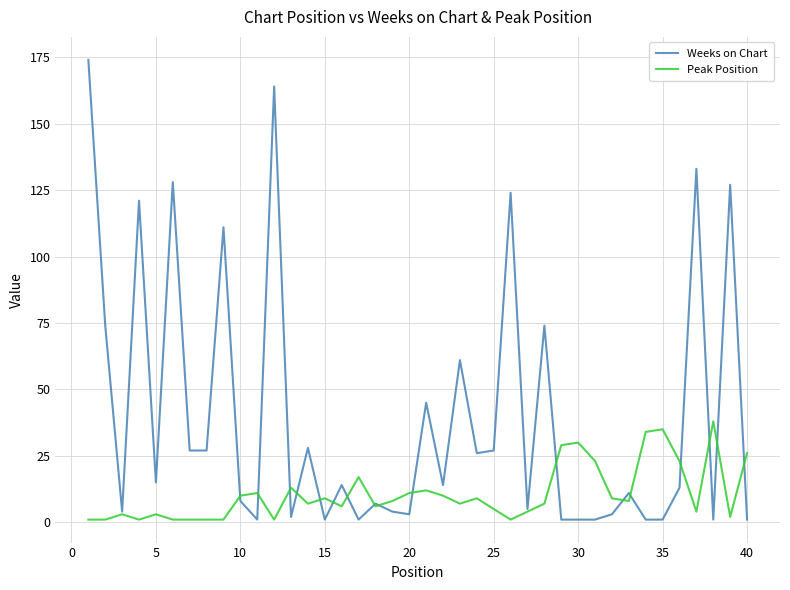

Rank the series by their average value, from highest to lowest.

Weeks on Chart, Peak Position